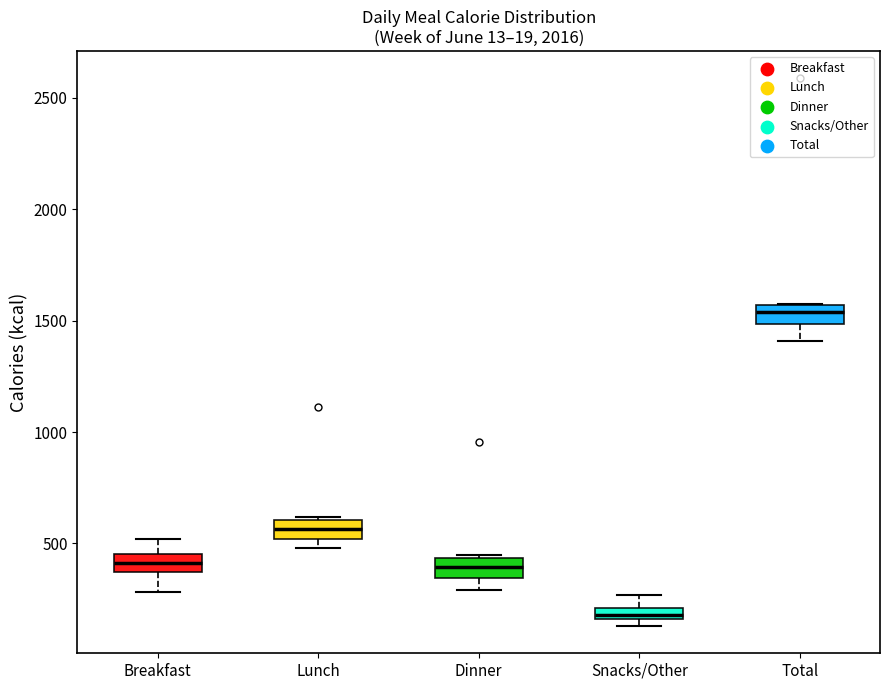

Which box's median line is the lowest?

Snacks/Other